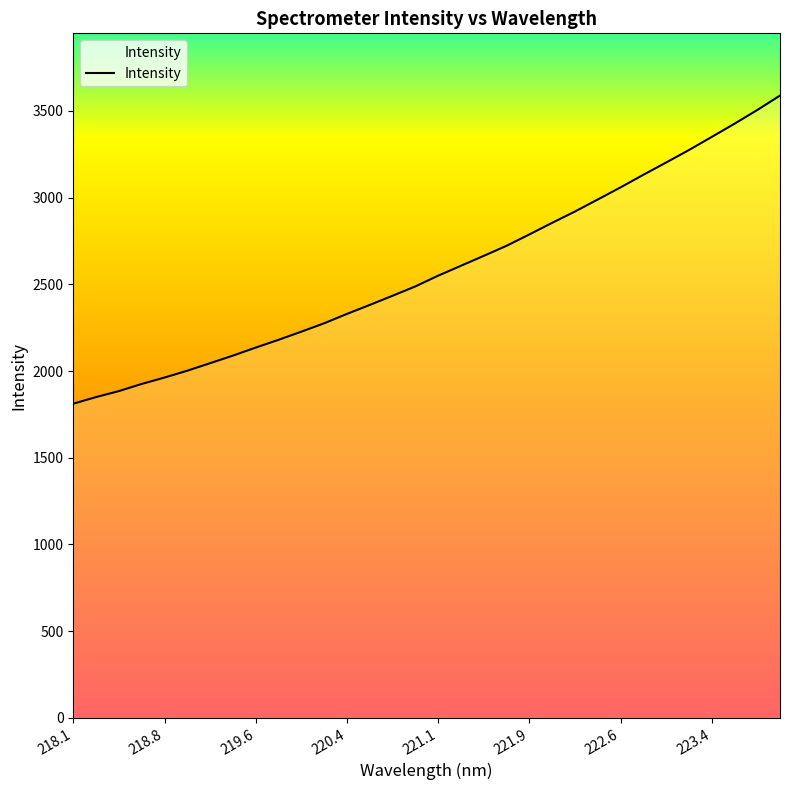

What is the maximum value shown in the chart?

3588.3